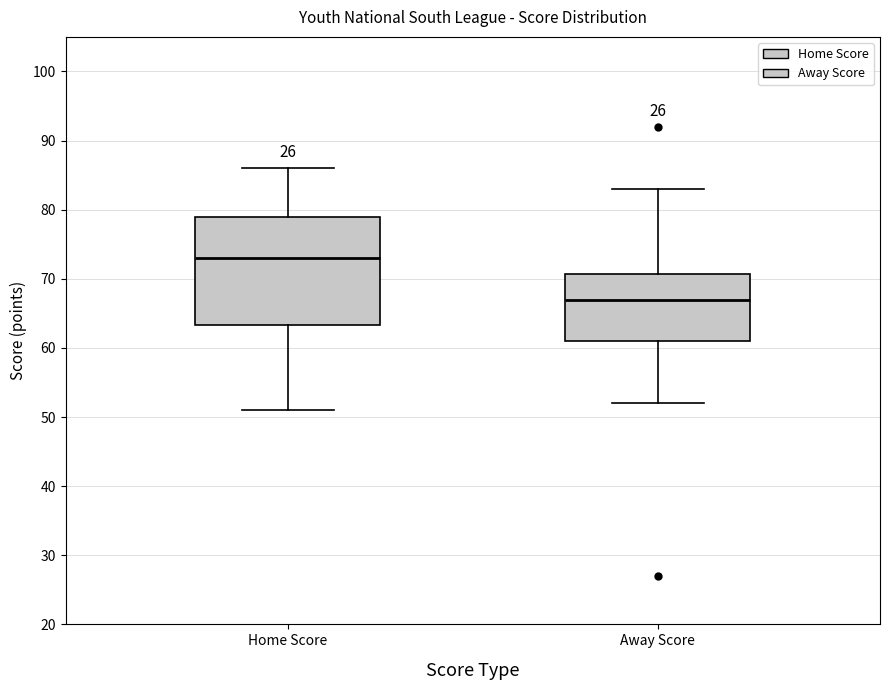

Which box is the tallest, from its lower edge to its upper edge?

Home Score